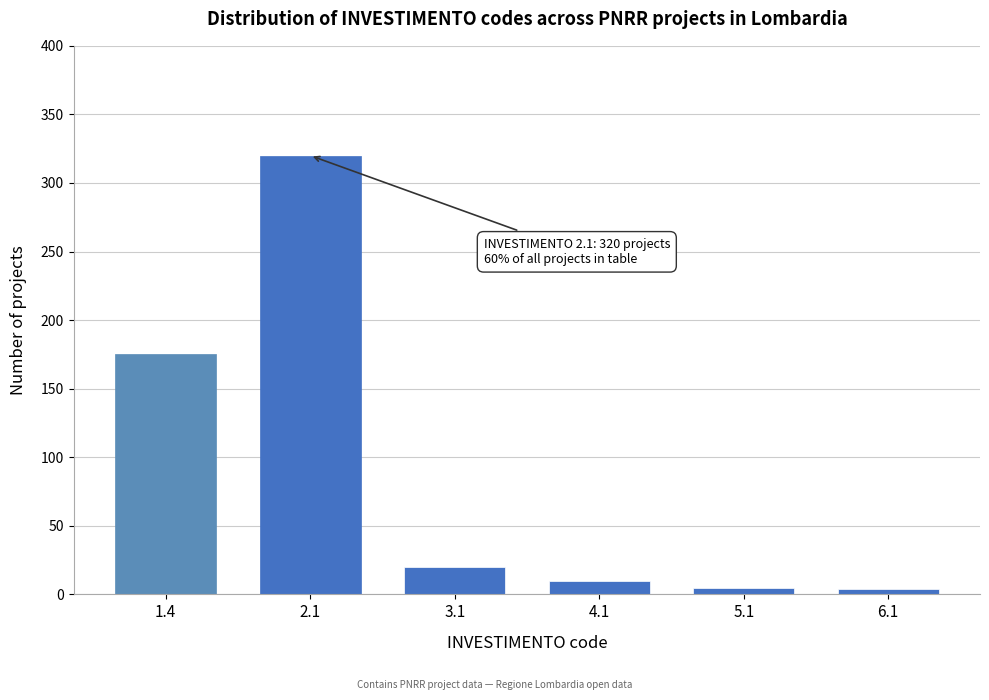

What is the sum of all values?

534